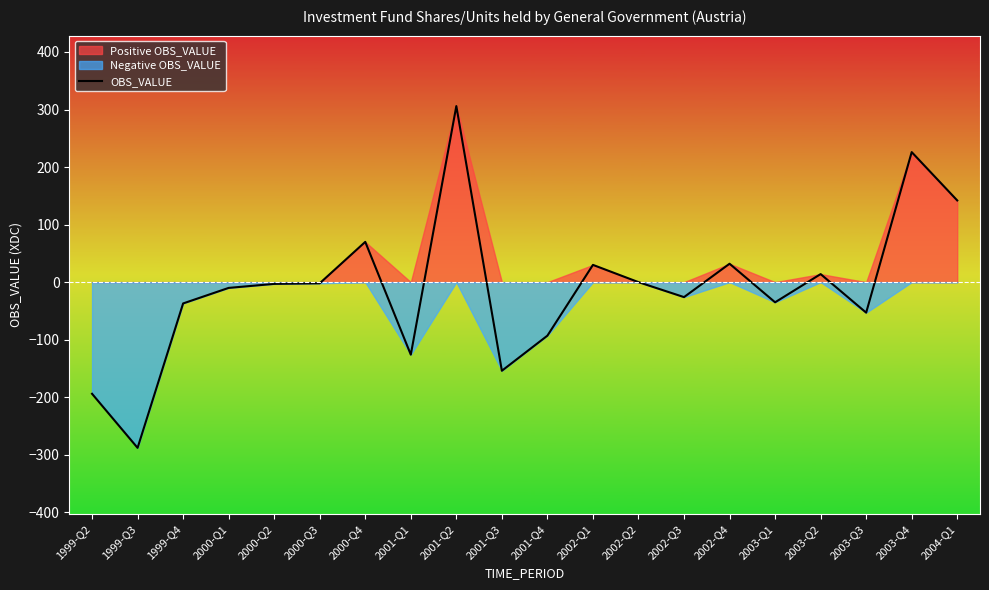

The chart shows a value of -154 at 2001-Q3. True or false?

True